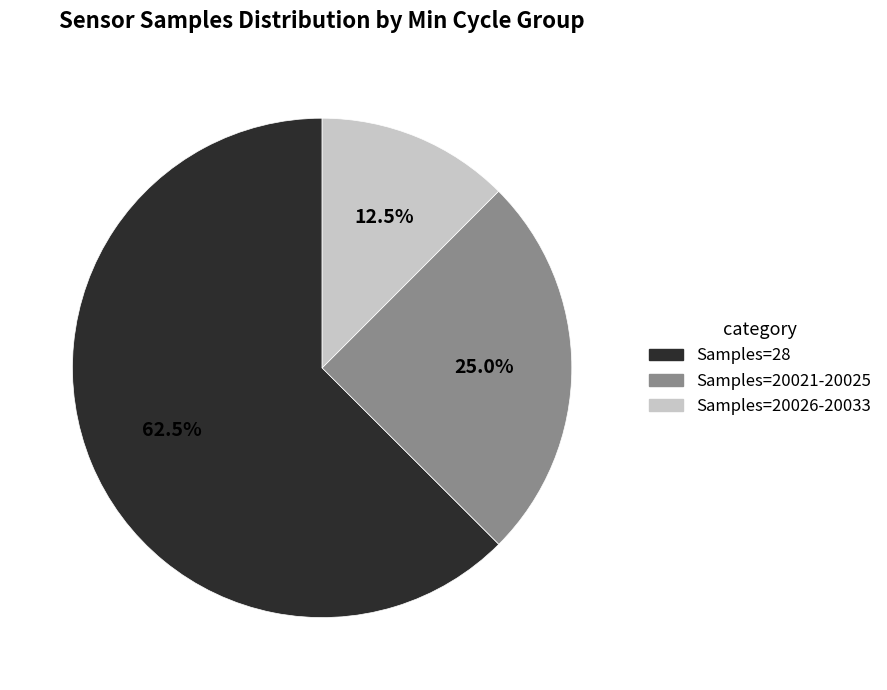

Is there any slice that represents more than half of the pie?

Yes